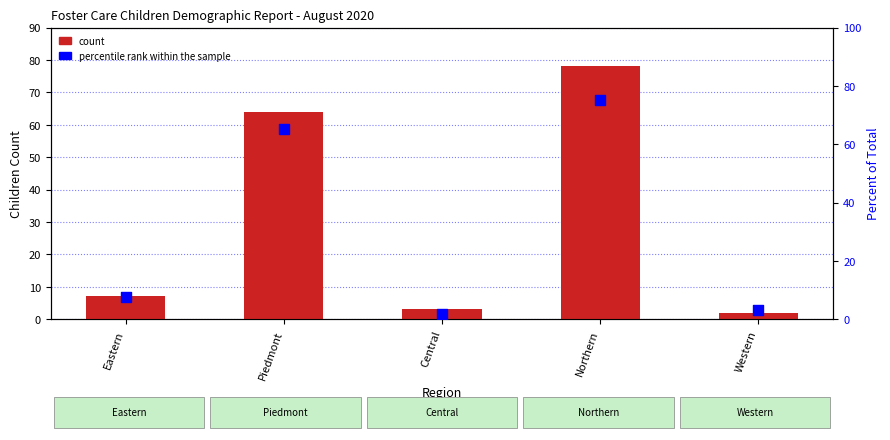

Which series has the largest total across all categories?

count